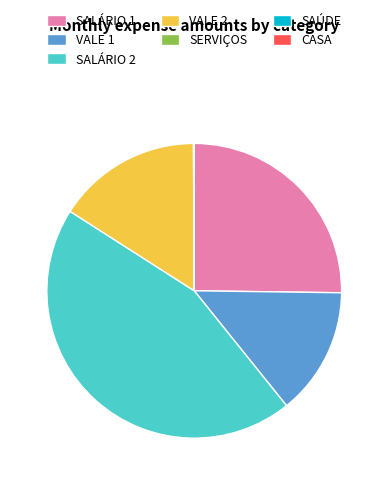

What is the largest slice in the pie chart?

SALÁRIO 2